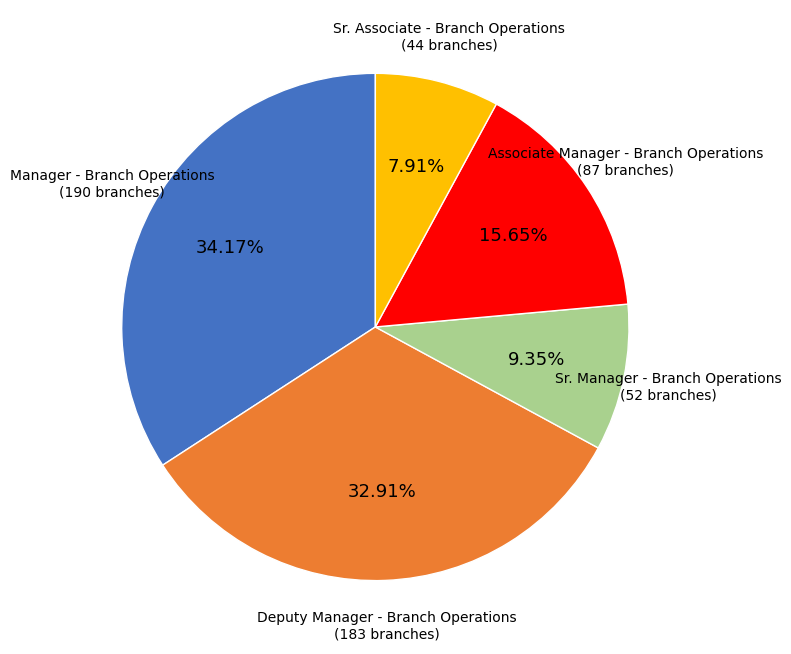

To the nearest percent, what is the average slice percentage?

20%